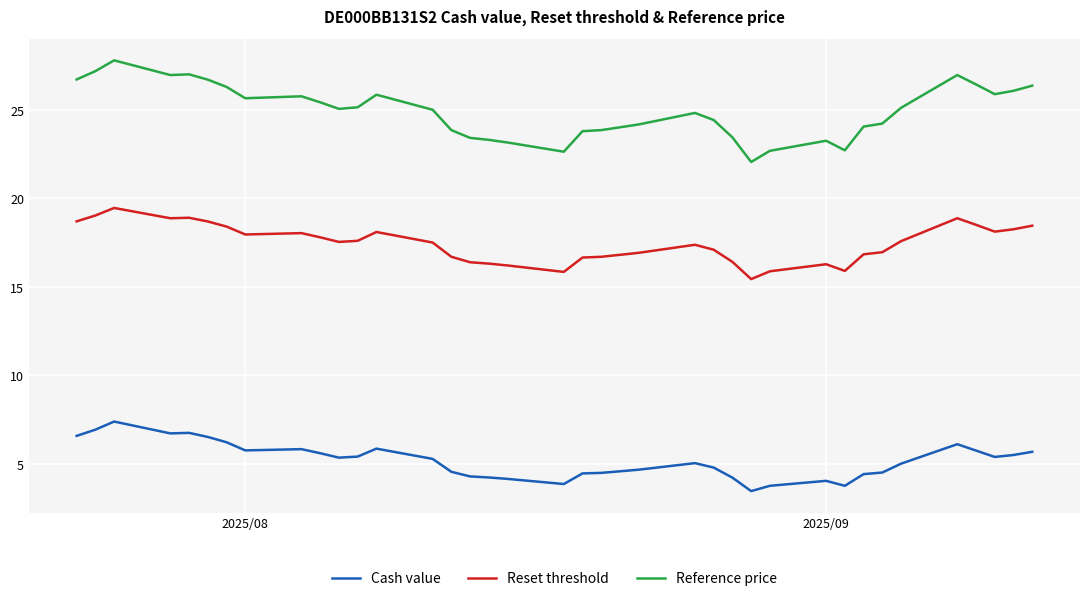

True or false: Reference price and Cash value cross at least once.

False